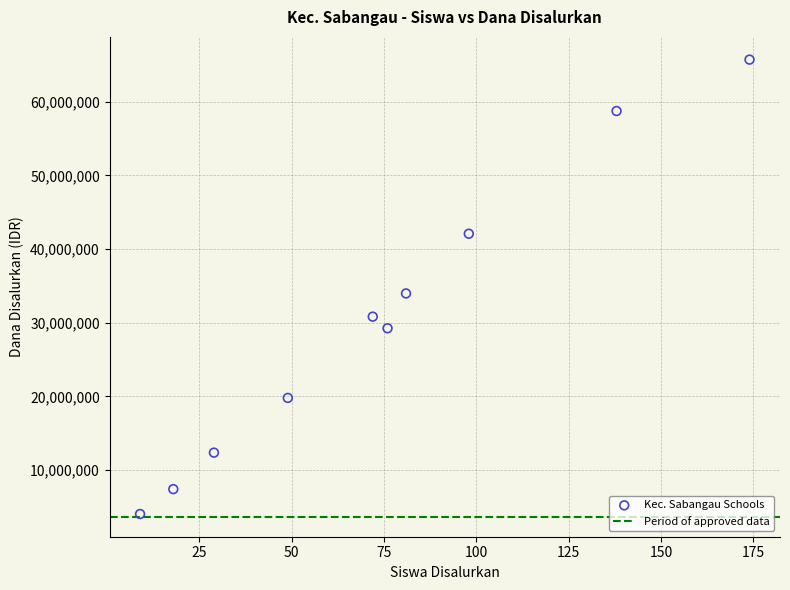

What Y value in the scatter plot is closest to 34875000?

33975000